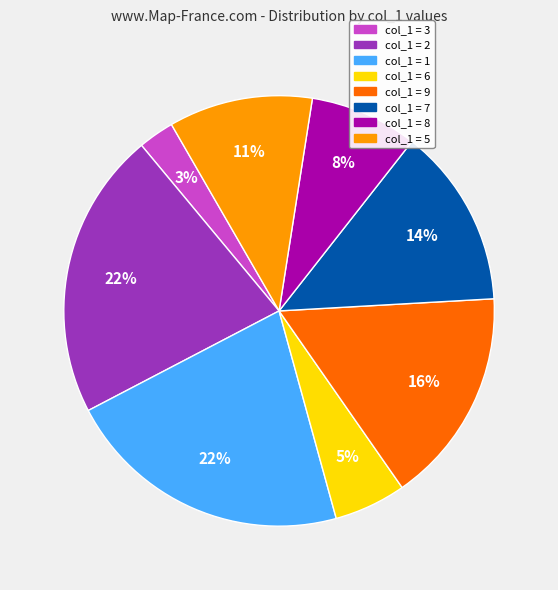

Count the number of slices in the pie.

8